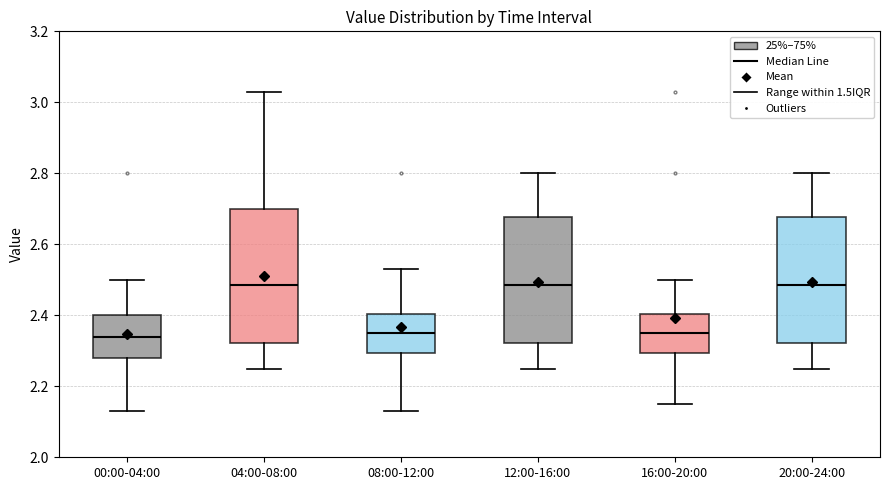

Reading left to right, transcribe this box plot: for each box, give where its median line is, the range the box spans, and where its two whiskers end, as read against the y-axis. The values are not printed on the chart, so give them approximately, as read against the axis.

00:00-04:00: median 2.34, box 2.28 to 2.40, whiskers 2.14 to 2.50
04:00-08:00: median 2.48, box 2.32 to 2.70, whiskers 2.26 to 3.04
08:00-12:00: median 2.36, box 2.30 to 2.40, whiskers 2.14 to 2.54
12:00-16:00: median 2.48, box 2.32 to 2.68, whiskers 2.26 to 2.80
16:00-20:00: median 2.36, box 2.30 to 2.40, whiskers 2.16 to 2.50
20:00-24:00: median 2.48, box 2.32 to 2.68, whiskers 2.26 to 2.80